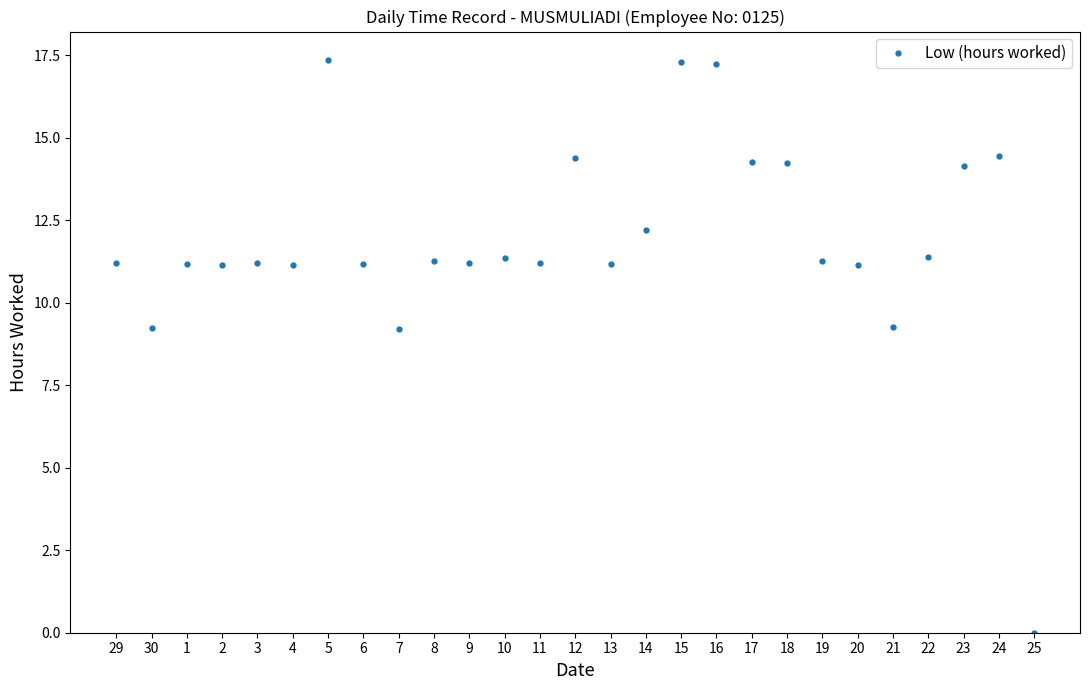

How many categories are shown in the chart?

27